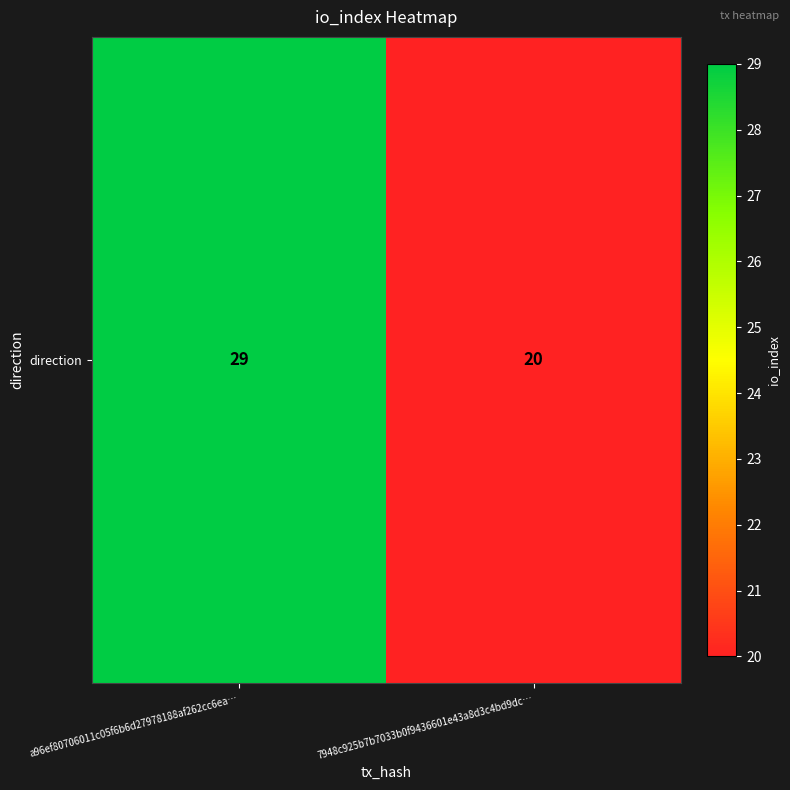

What is the maximum value shown in the chart?

29